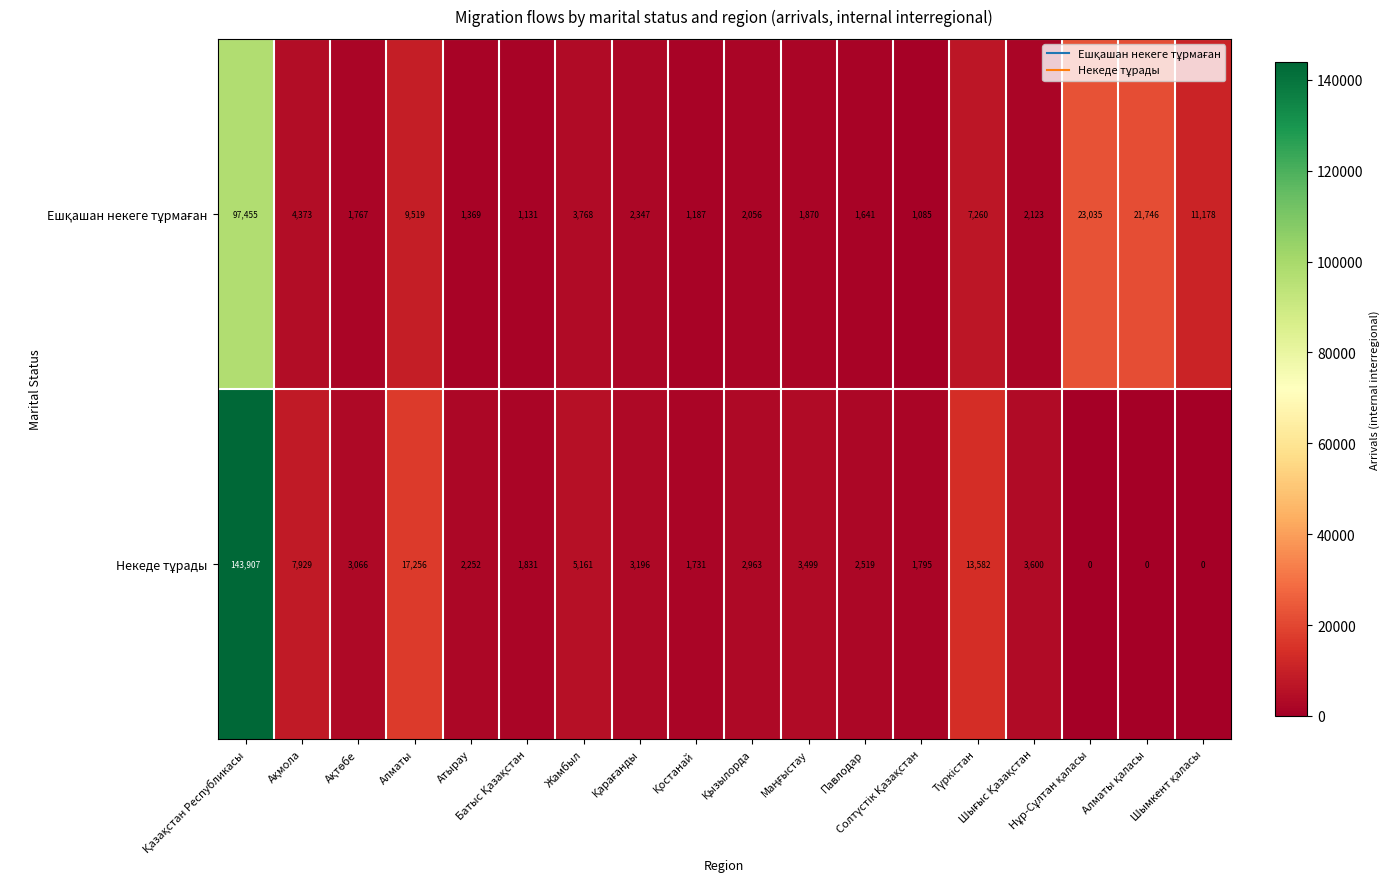

How many series are shown in this chart?

2